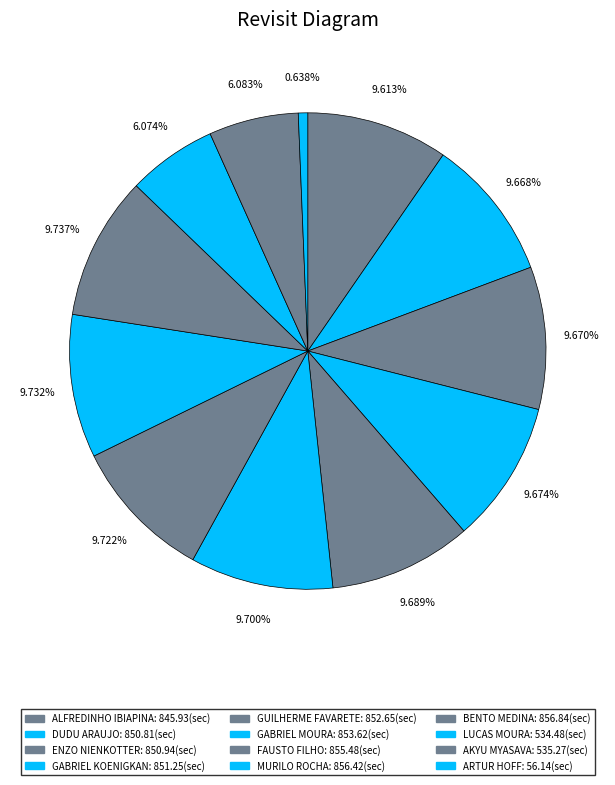

What is the smallest slice in the pie chart?

ARTUR HOFF